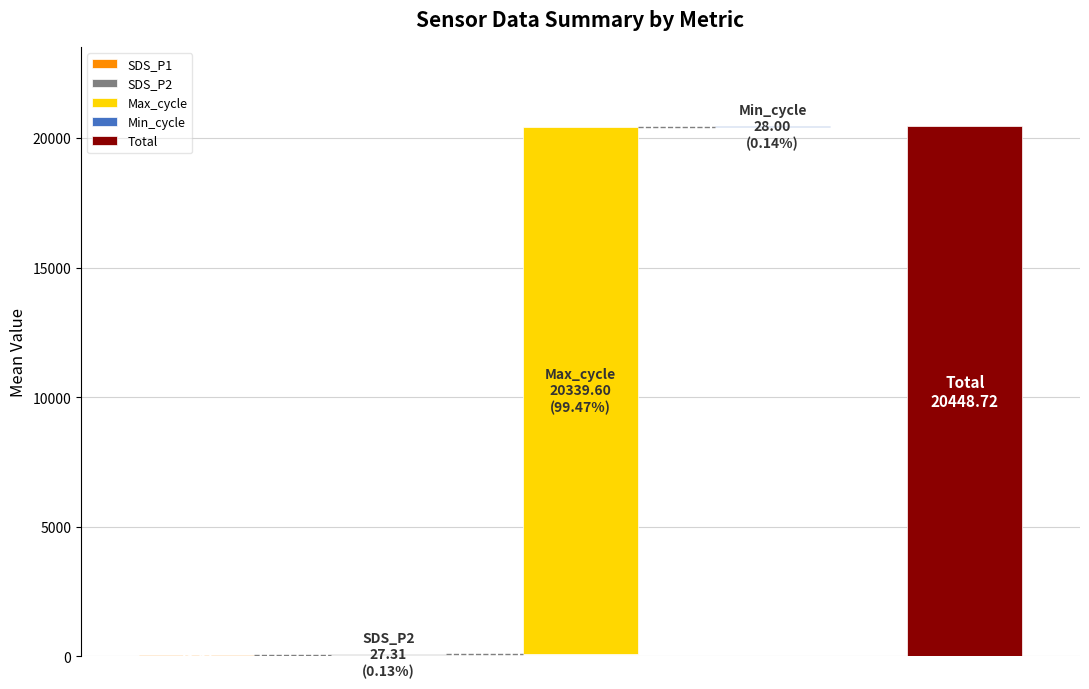

True or false: Min_cycle has a value of 46.4 at 14.

False